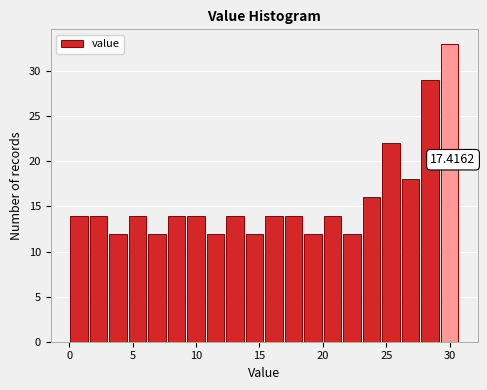

Read against the x-axis, roughly where is the centre of the tallest bar?

30.0